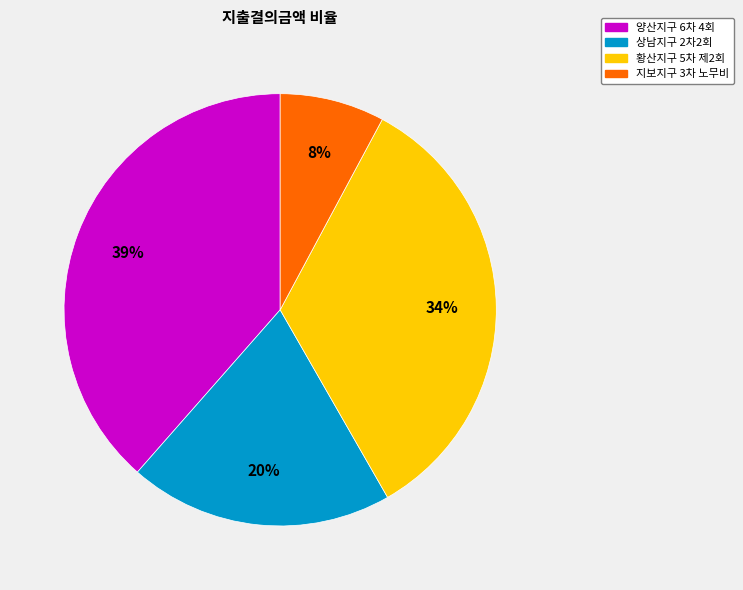

Between 지보지구 3차 노무비 and 상남지구 2차2회, which is larger?

상남지구 2차2회